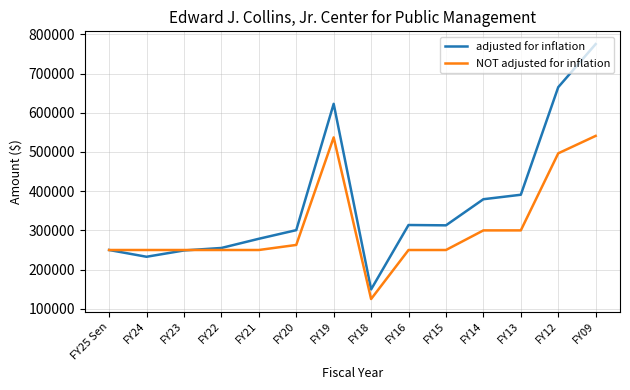

What is the difference between the maximum and minimum values in the adjusted for inflation series?

625604